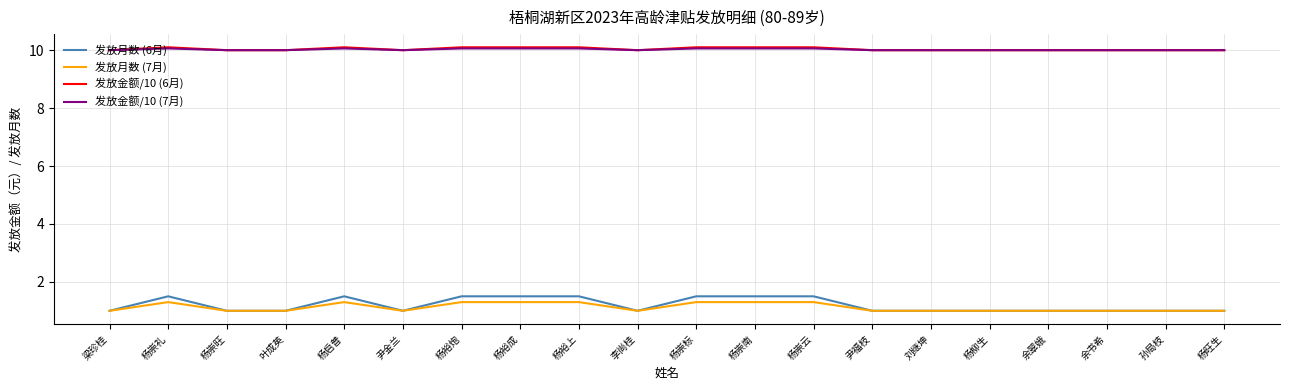

Is the value of 发放月数 (7月) at 杨崇礼 greater than the value of 发放金额/10 (6月) at 杨裕炮?

No